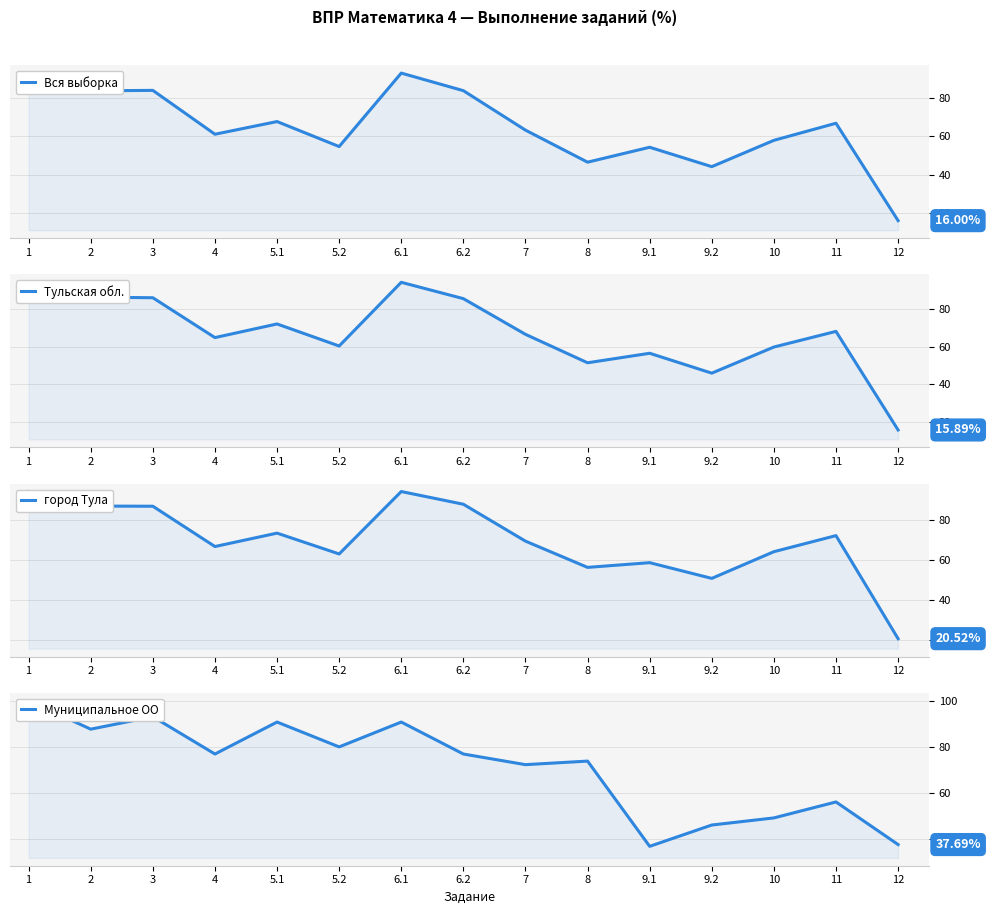

Which category has the lowest value in the Тульская обл. series?

12